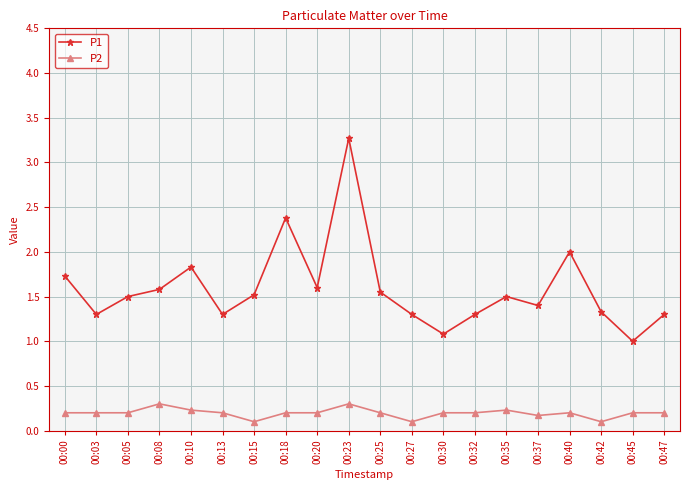

Which series changed the most between 00:08 and 00:35?

P1